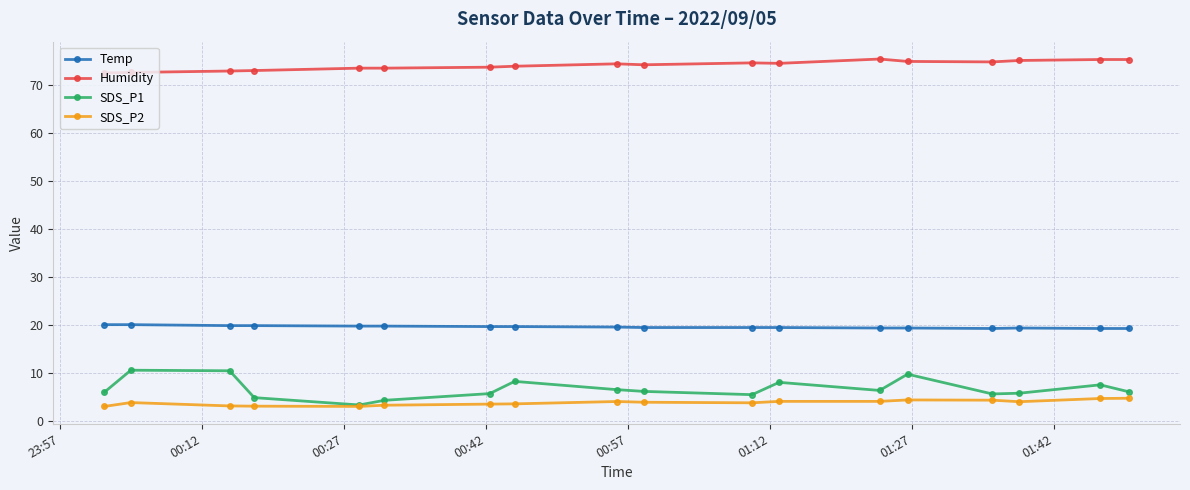

What is the maximum value for Temp?

20.1